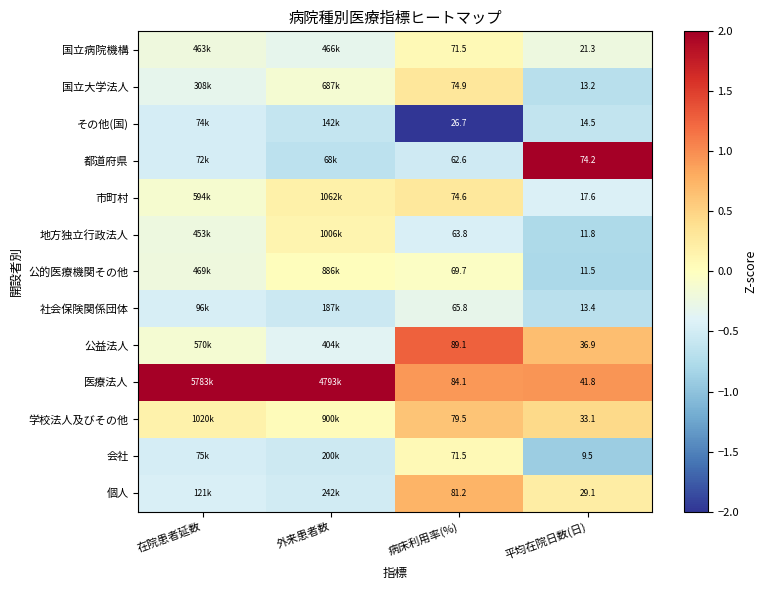

At 平均在院日数(日), list the series in order from largest to smallest.

都道府県, 医療法人, 公益法人, 学校法人及びその他, 個人, 国立病院機構, 市町村, その他(国), 社会保険関係団体, 国立大学法人, 地方独立行政法人, 公的医療機関その他, 会社